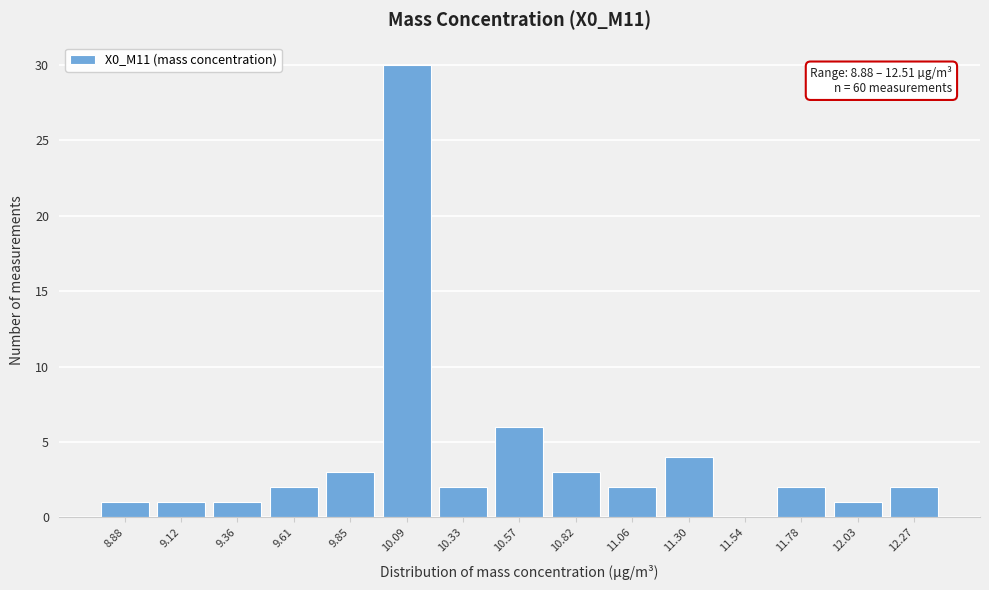

Reading right to left, list all the values displayed in this chart.

12.27=2	12.03=1	11.78=2	11.54=0	11.30=4	11.06=2	10.82=3	10.57=6	10.33=2	10.09=30	9.85=3	9.61=2	9.36=1	9.12=1	8.88=1